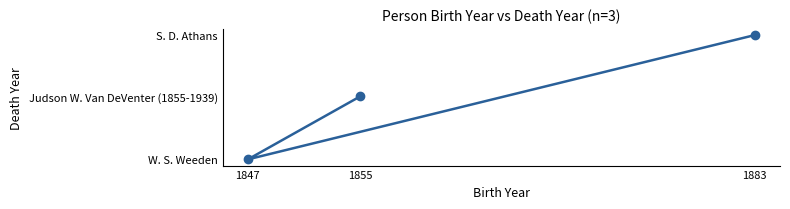

At which category does the chart reach its minimum across all series?

1847